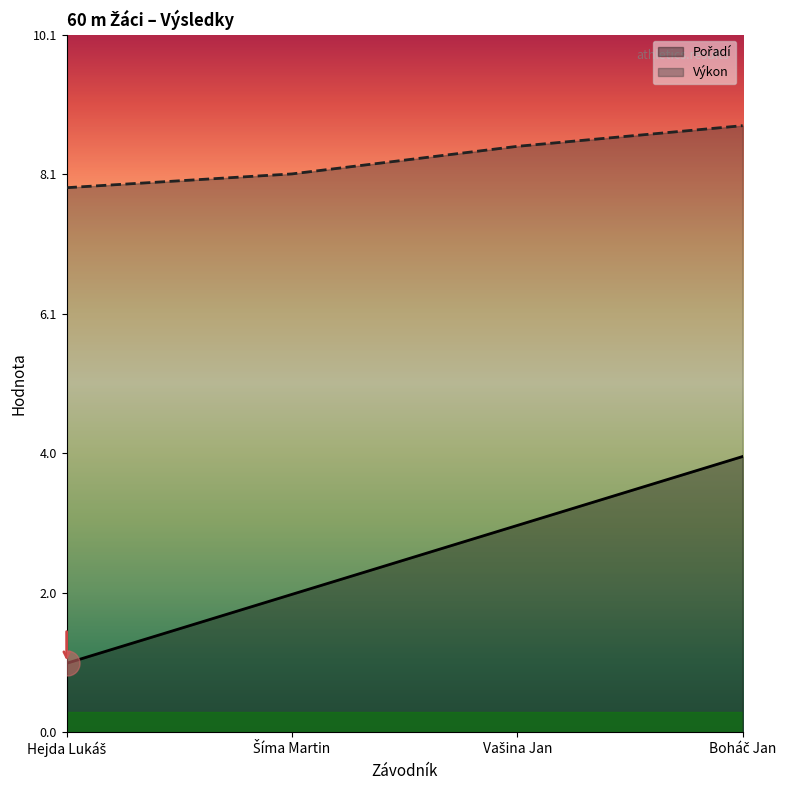

Rank the series at Vašina Jan from lowest to highest value.

Pořadí, Výkon